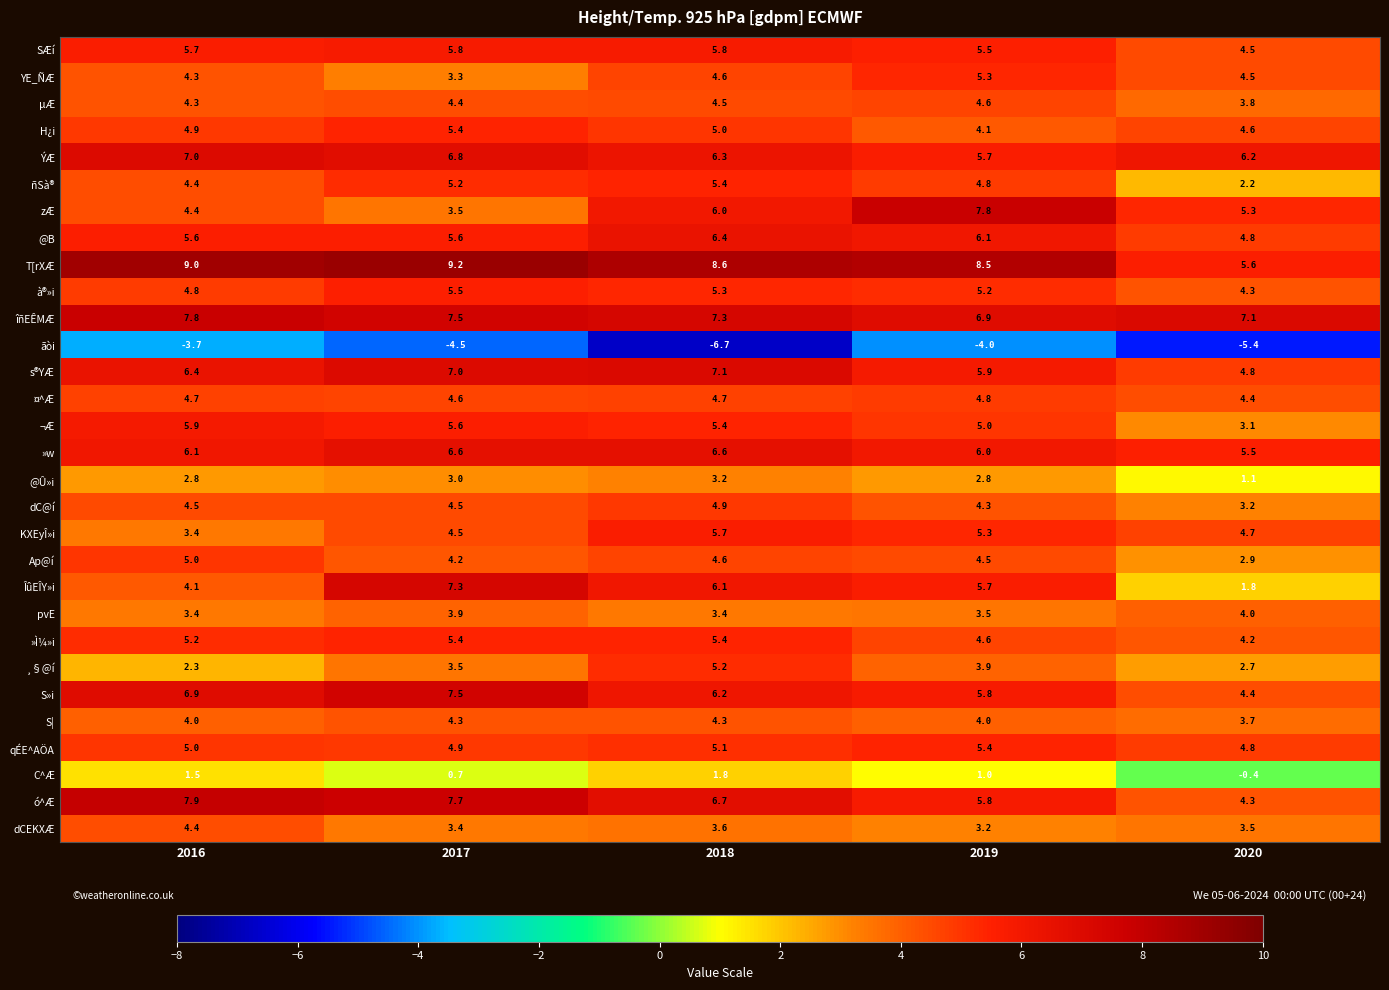

What is the greatest value displayed?

9.2